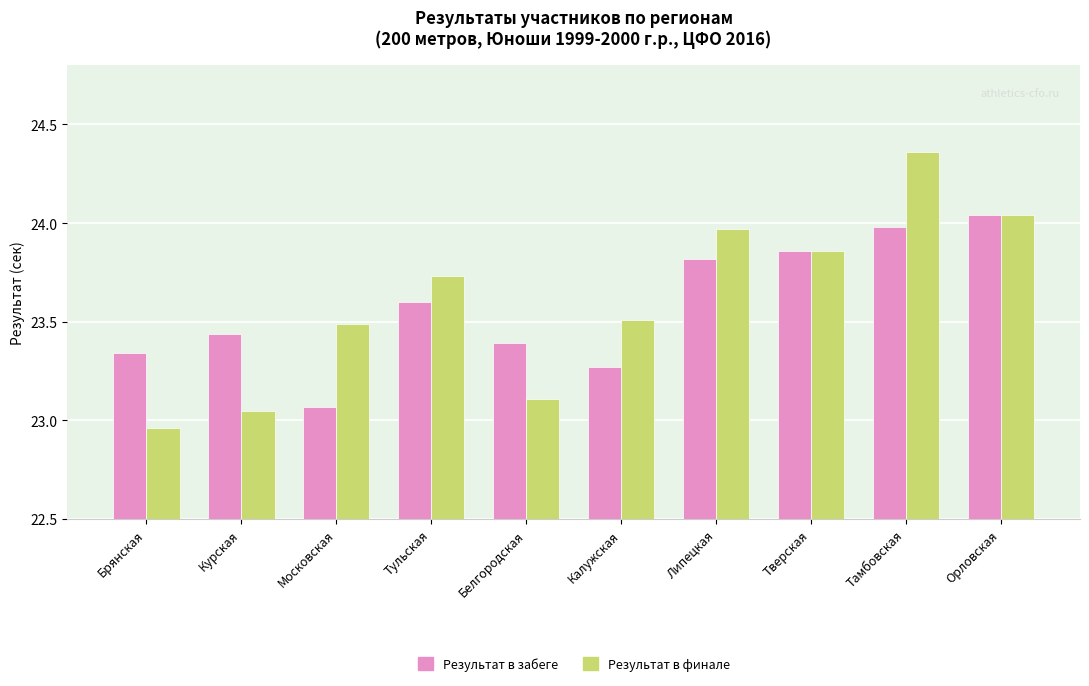

What is the label of the 4th bar from the left?

Тульская